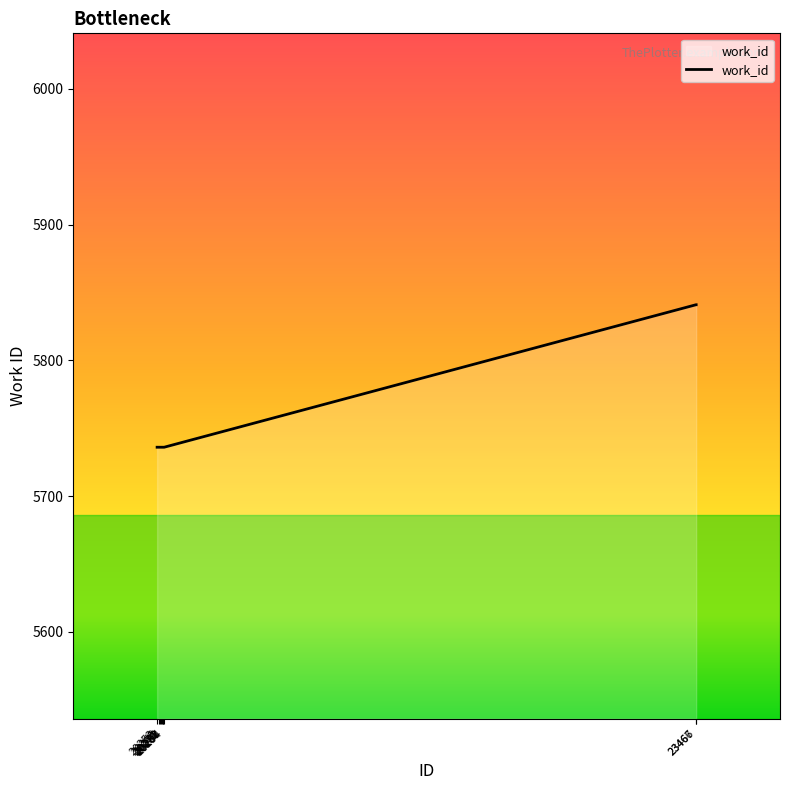

What is the minimum value shown in the chart?

5736